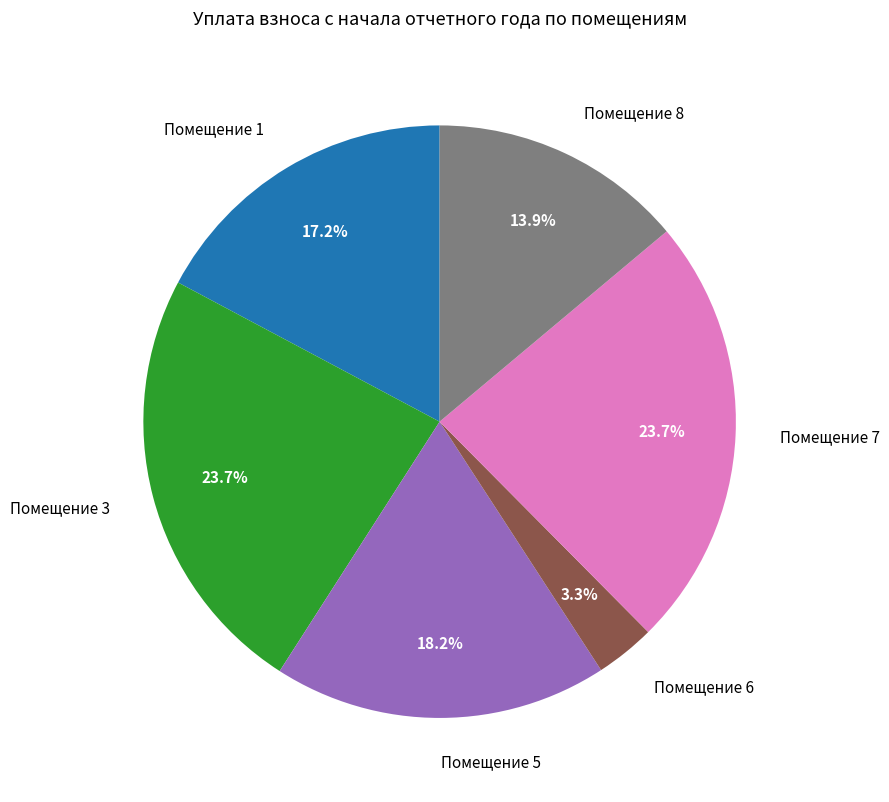

To the nearest percent, what is the difference between the largest and smallest slice percentages?

20%